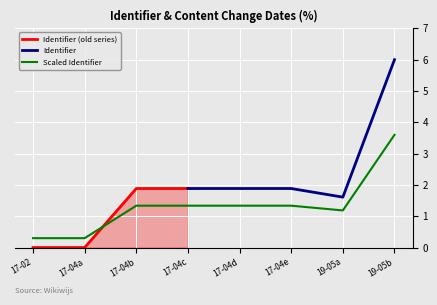

True or false: Scaled Identifier has a value of 1.3 at 17-04c.

True